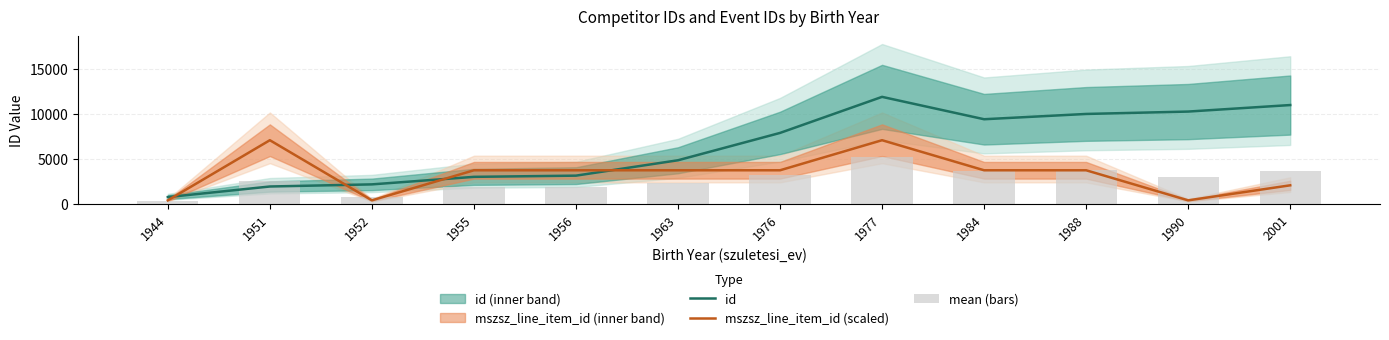

Is the value of id at 1988 greater than the value of mean (bars) at 1990?

Yes